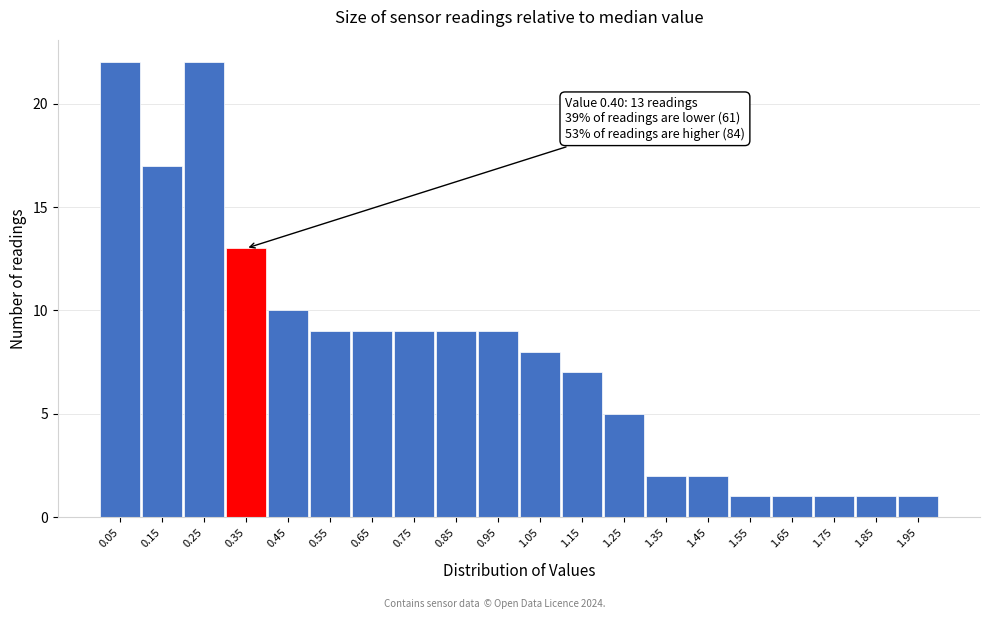

Reading right to left, list all the values displayed in this chart.

1	1	1	1	1	2	2	5	7	8	9	9	9	9	9	10	13	22	17	22